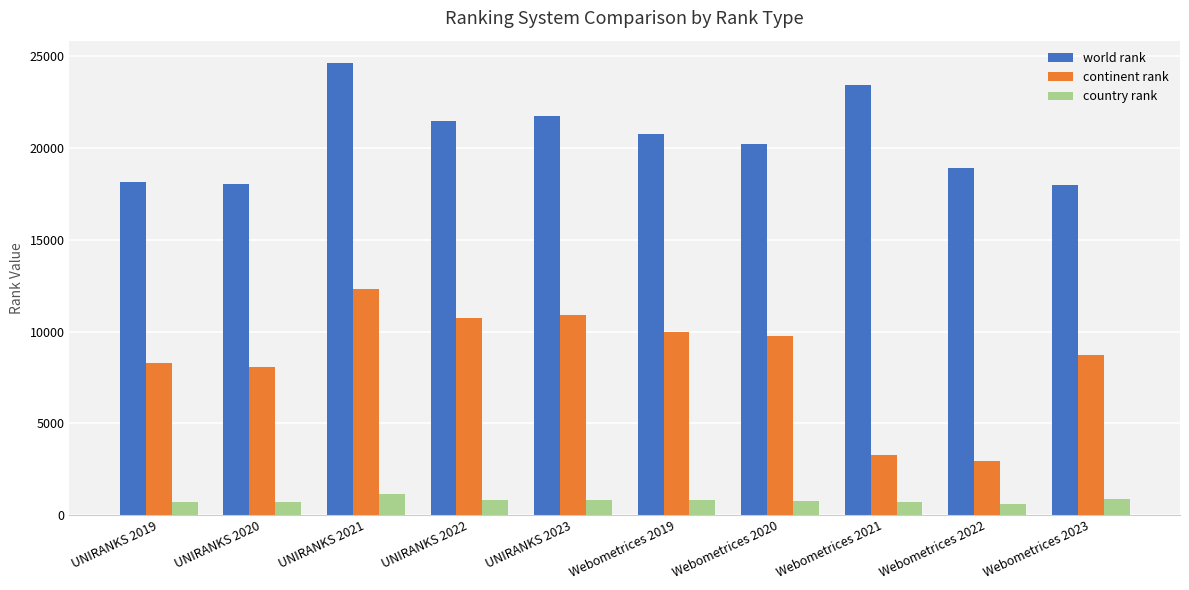

What is the label of the 5th bar from the right?

Webometrices 2019